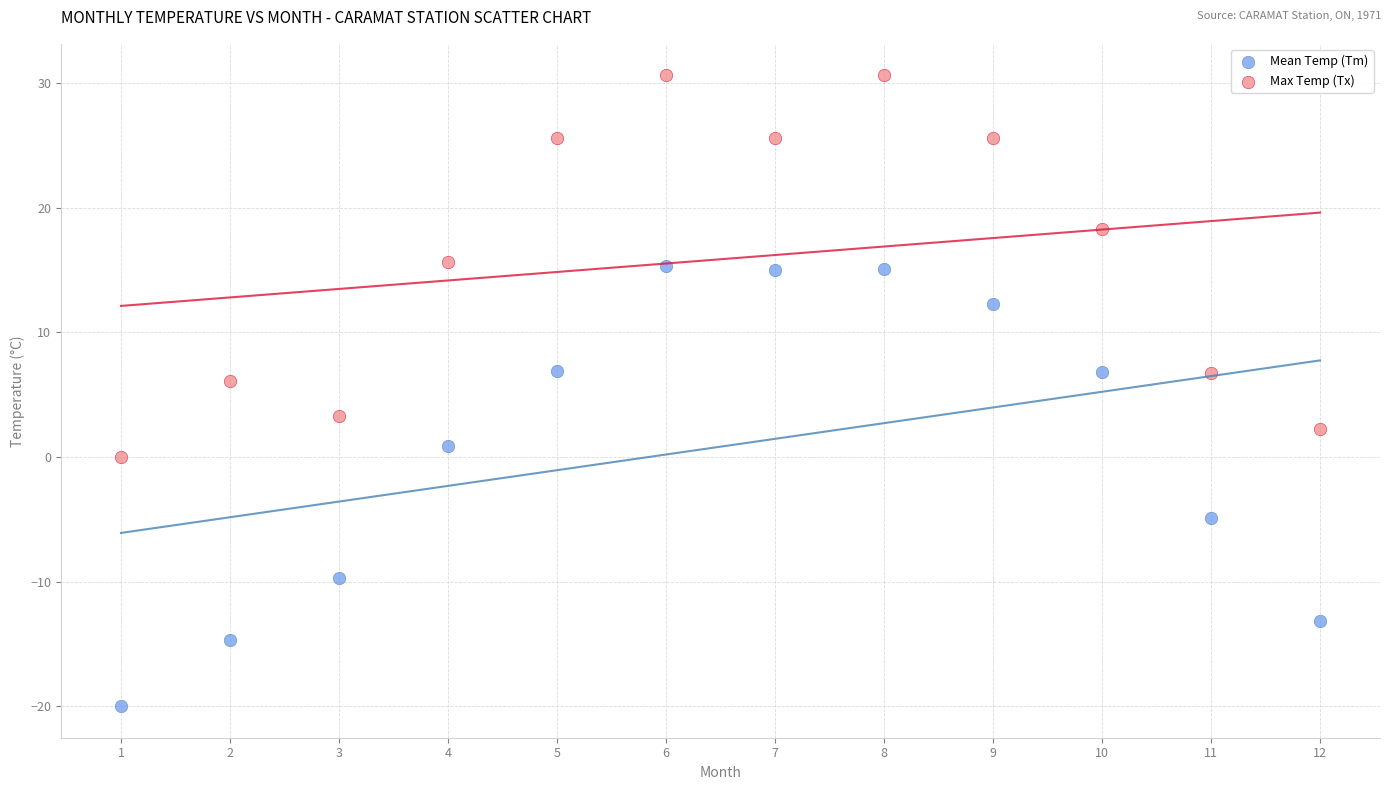

Across all data points, what is the range of Y values (max minus min)?

50.6